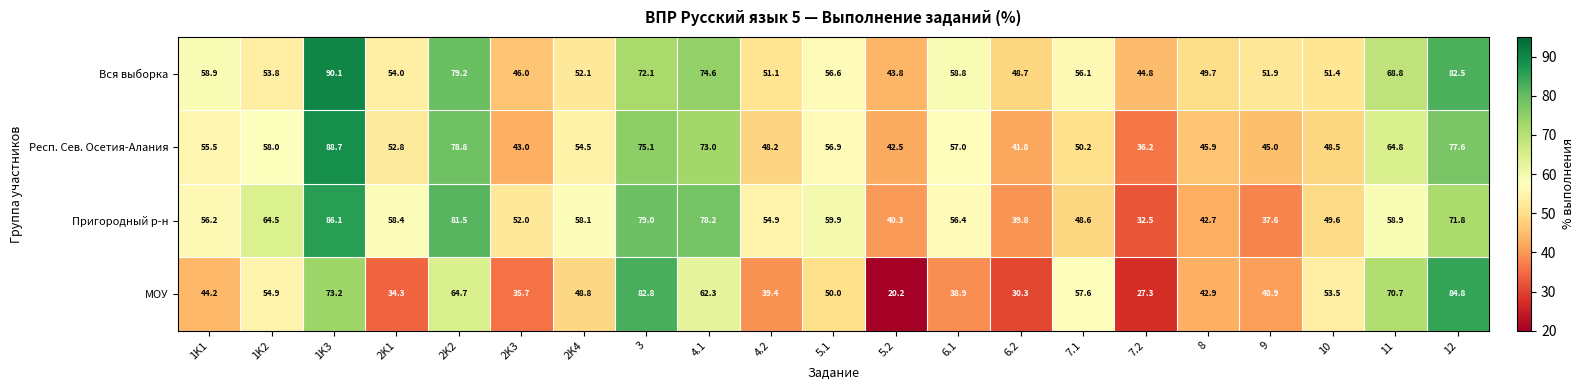

Is the value of Пригородный р-н at 2K1 greater than the value of Респ. Сев. Осетия-Алания at 7.1?

Yes